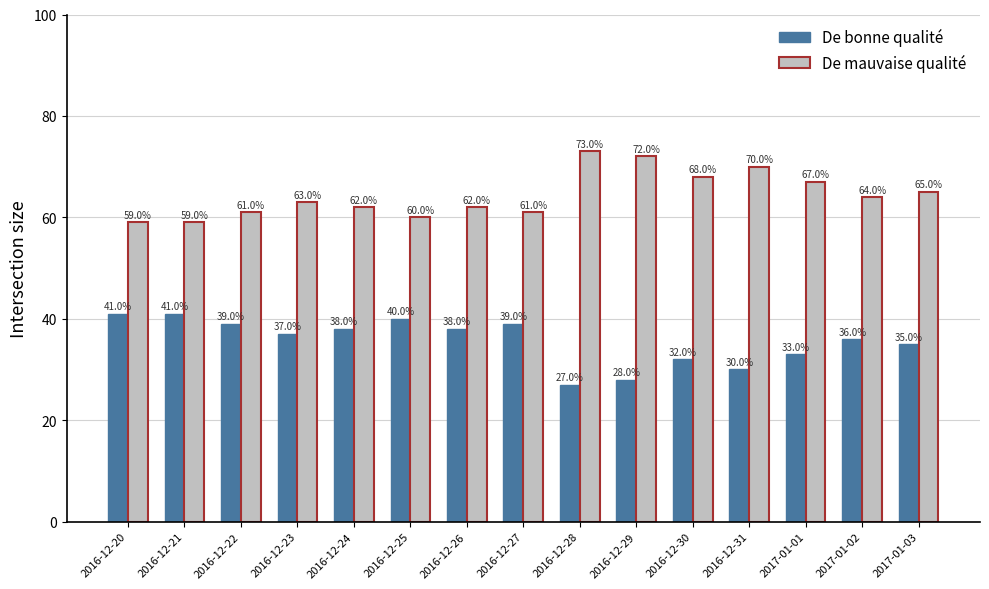

Does the chart contain stacked bars?

No